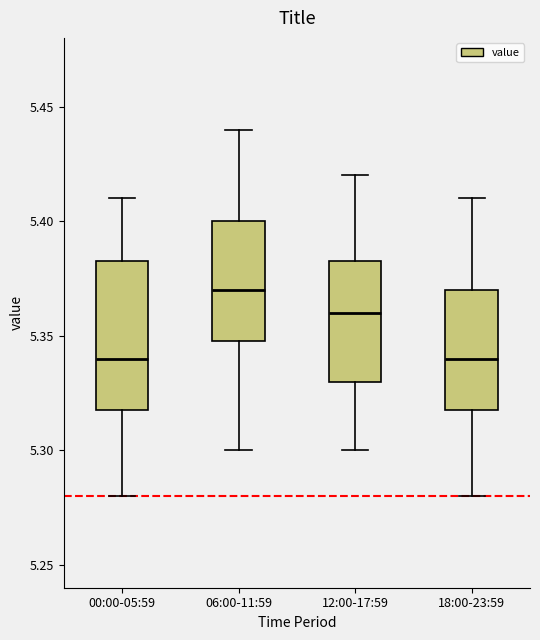

Reading left to right, read every box against the y-axis: the position of its median line, the range the box covers, and the ends of its whiskers. The values are not printed on the chart, so give them approximately, as read against the axis.

00:00-05:59: median 5.340, box 5.320 to 5.385, whiskers 5.280 to 5.410
06:00-11:59: median 5.370, box 5.350 to 5.400, whiskers 5.300 to 5.440
12:00-17:59: median 5.360, box 5.330 to 5.385, whiskers 5.300 to 5.420
18:00-23:59: median 5.340, box 5.320 to 5.370, whiskers 5.280 to 5.410